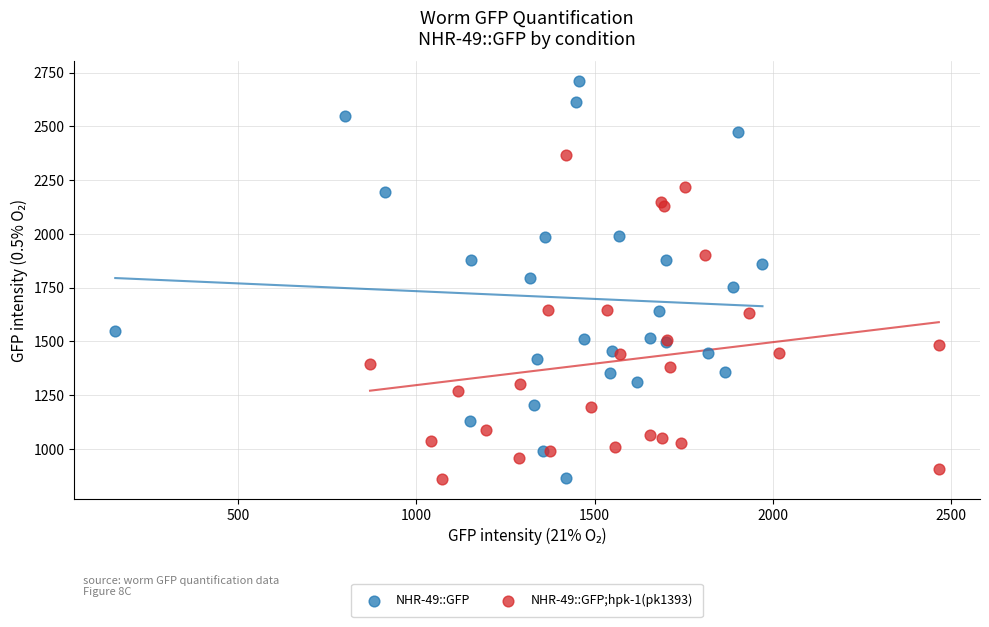

Which series reaches the maximum Y coordinate?

NHR-49::GFP